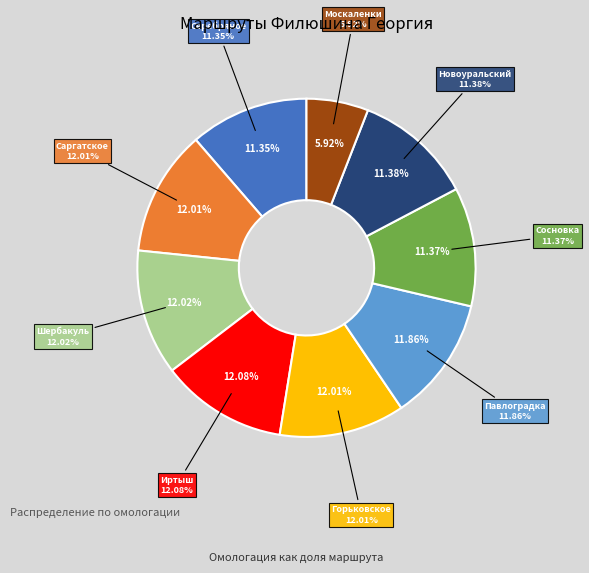

Combined, what portion of the pie is Шербакуль and Павлоградка?

23.9%